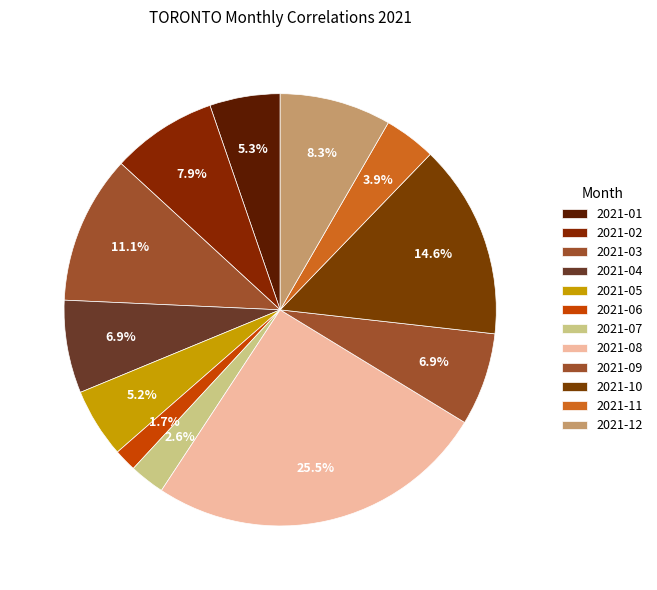

How many slices are in this pie chart?

12